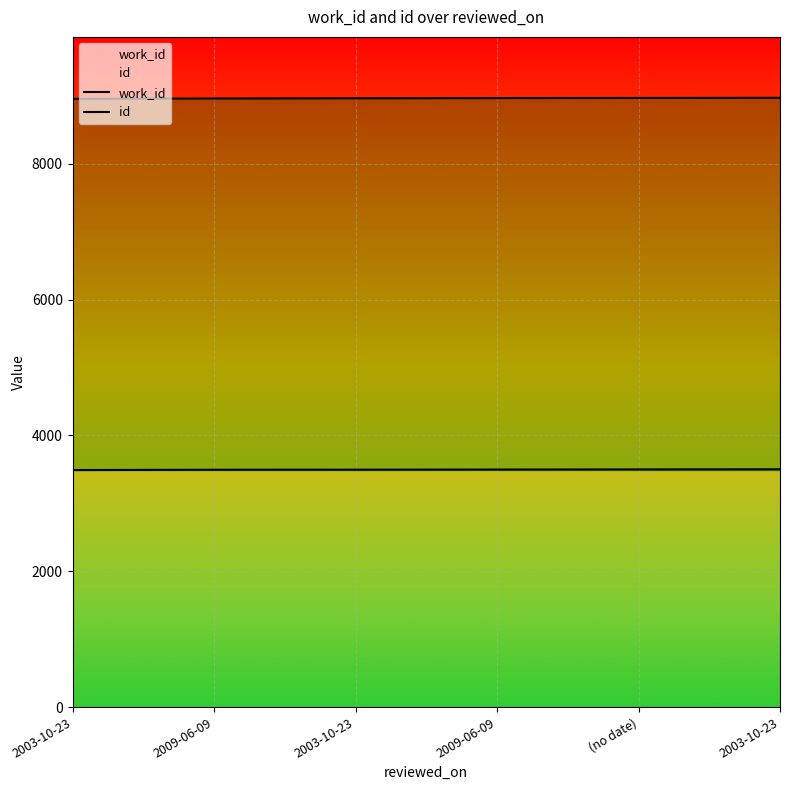

At which label is work_id closest to 3495?

2003-10-23